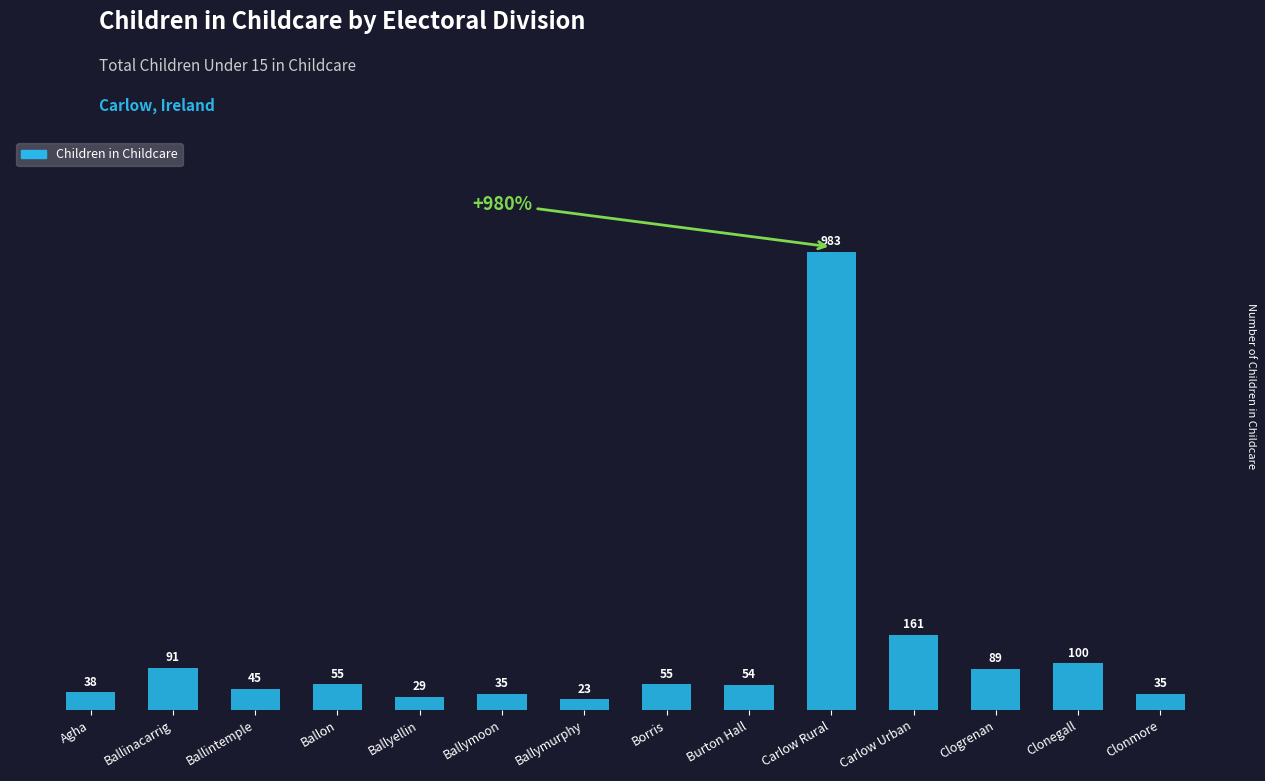

The value at Borris is 99. True or false?

False